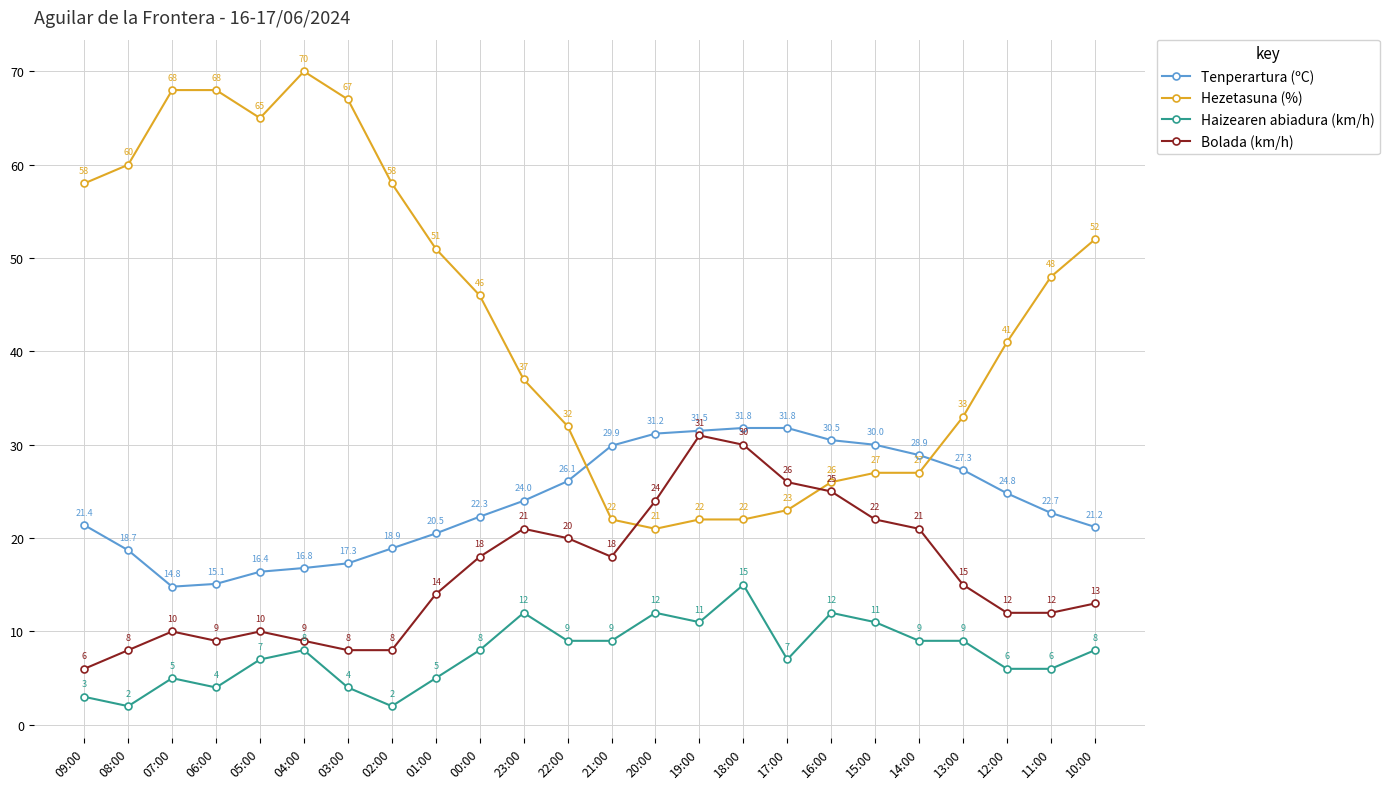

List the series in order of their peak value, lowest first.

Haizearen abiadura (km/h), Bolada (km/h), Tenperartura (ºC), Hezetasuna (%)